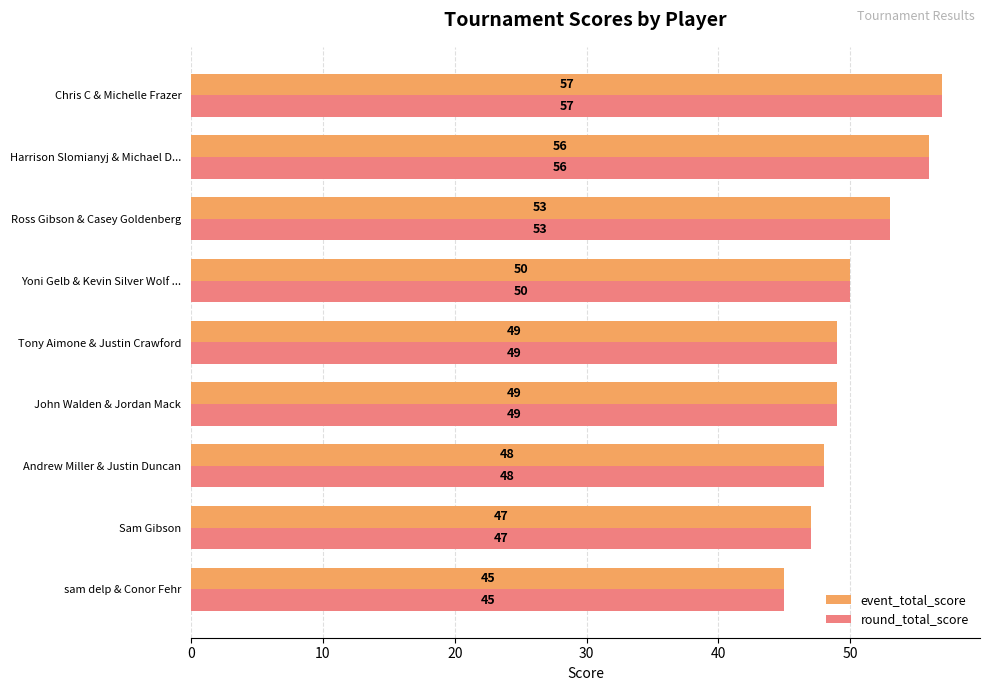

Is the value of round_total_score at Harrison Slomianyj & Michael D... greater than the value of event_total_score at John Walden & Jordan Mack?

Yes